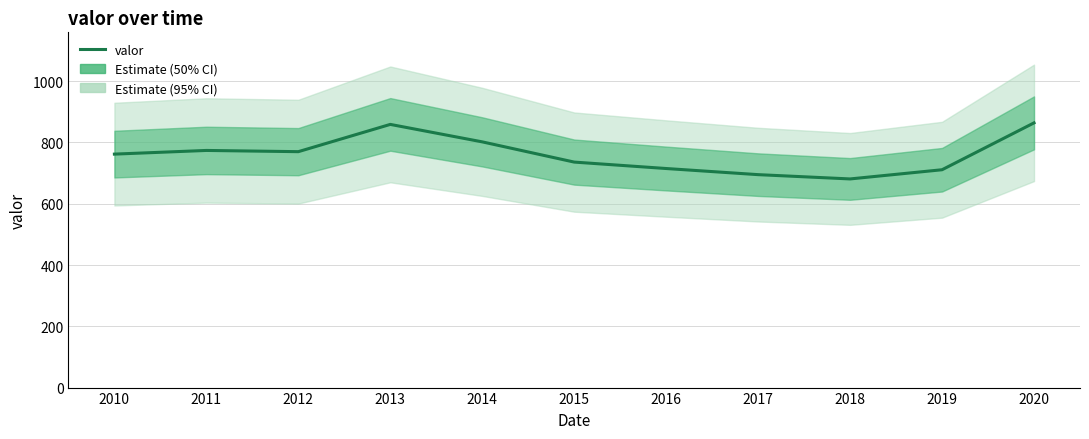

The value at 2015 is 160. True or false?

False